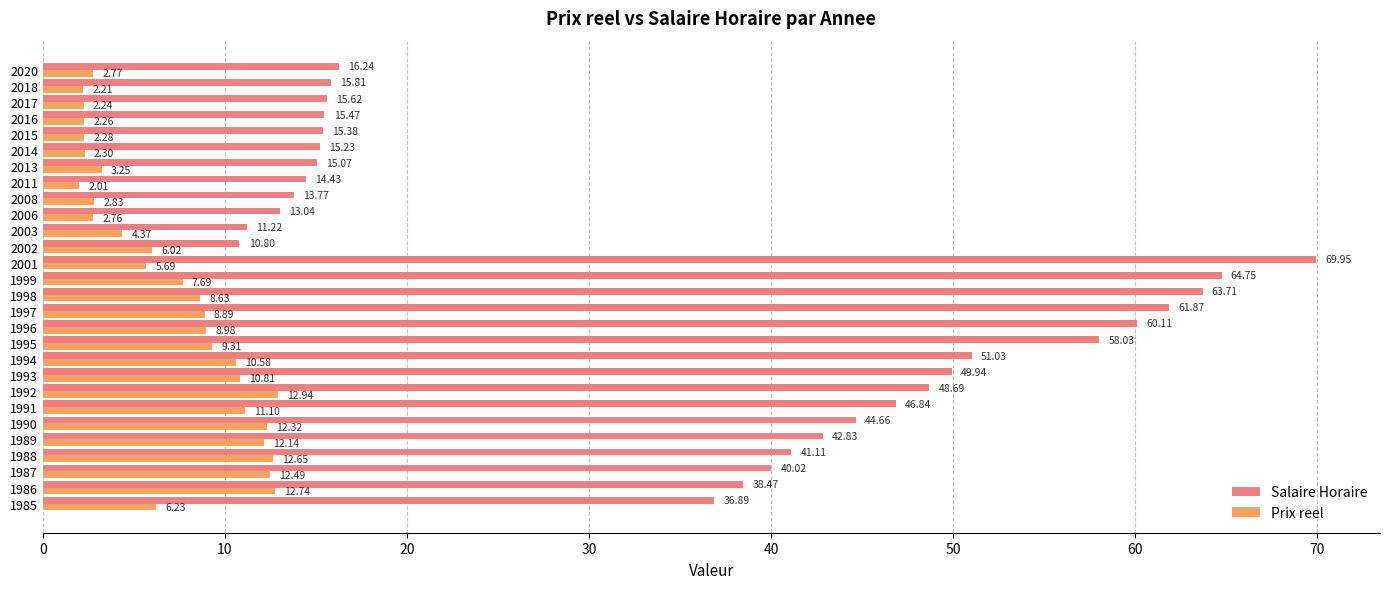

How many data points in Salaire Horaire are less than 40?

14